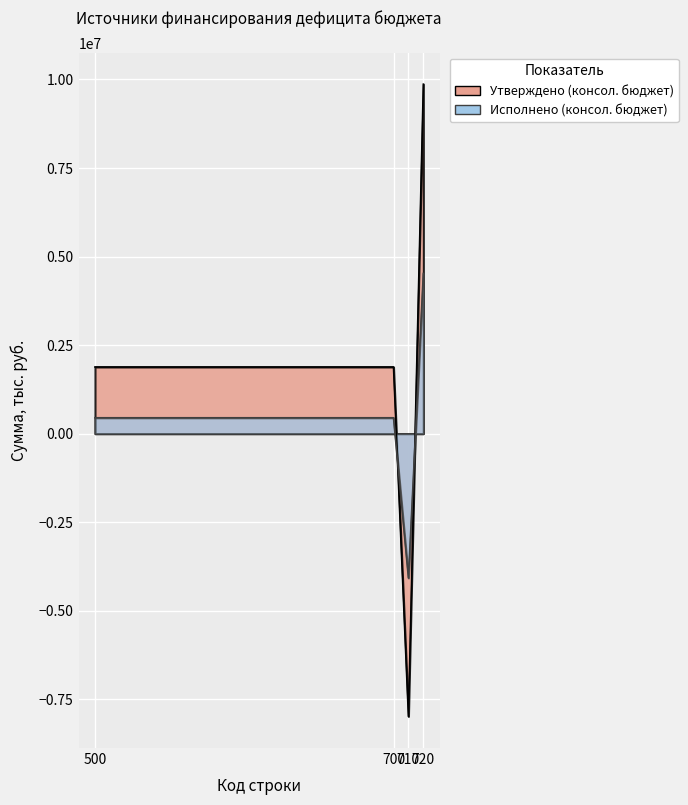

What is the difference between the maximum and minimum values in the Код строки series?

220.0